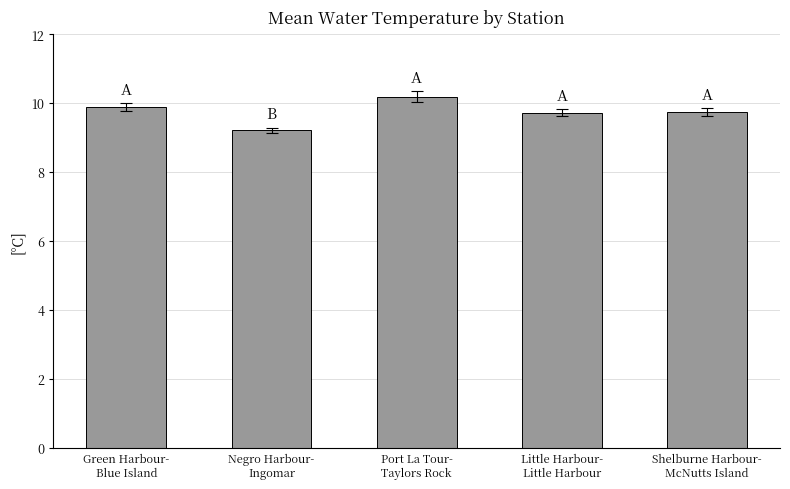

Reading left to right, list all the values displayed in this chart.

Green Harbour-
Blue Island=9.9	Negro Harbour-
Ingomar=9.2	Port La Tour-
Taylors Rock=10.2	Little Harbour-
Little Harbour=9.7	Shelburne Harbour-
McNutts Island=9.7